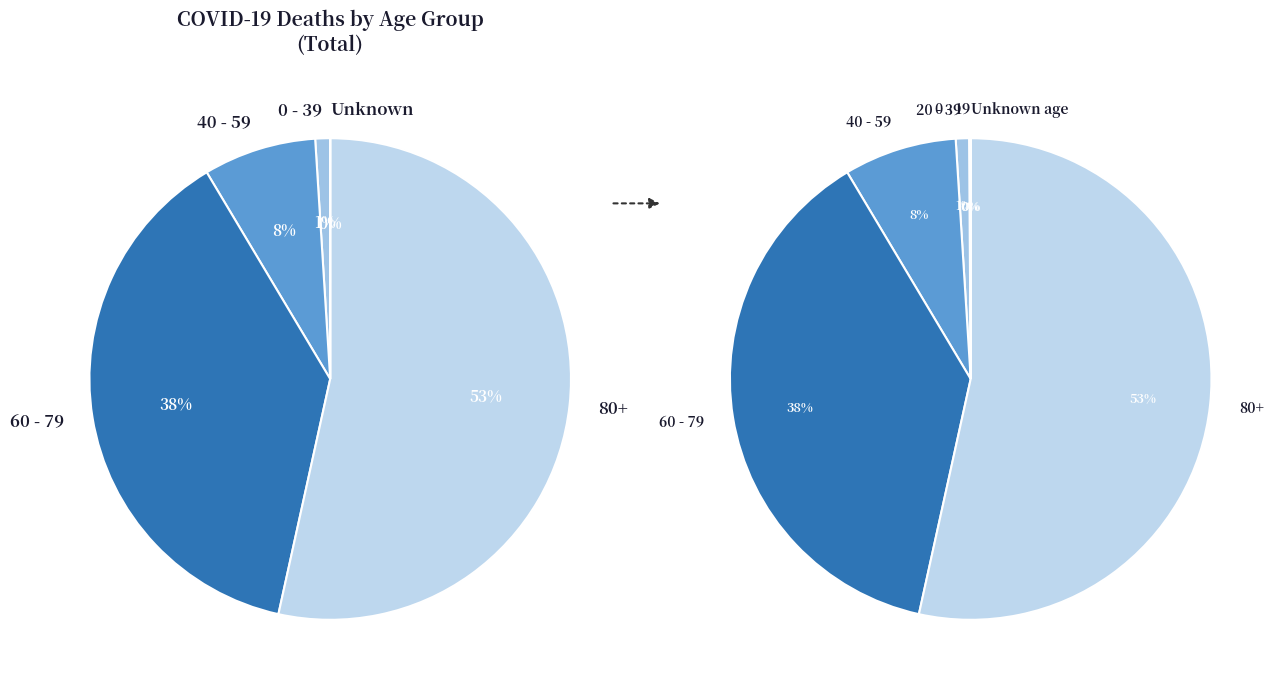

To the nearest percent, what percentage of the pie is 40 - 59?

8%